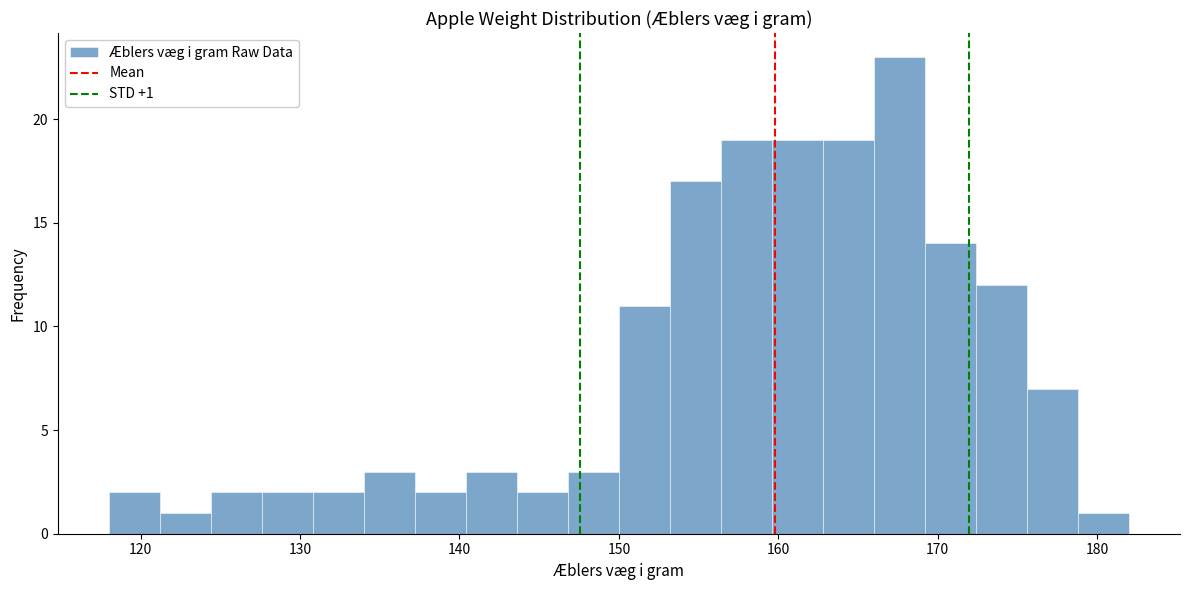

Read against the x-axis, roughly where is the centre of the tallest bar?

168